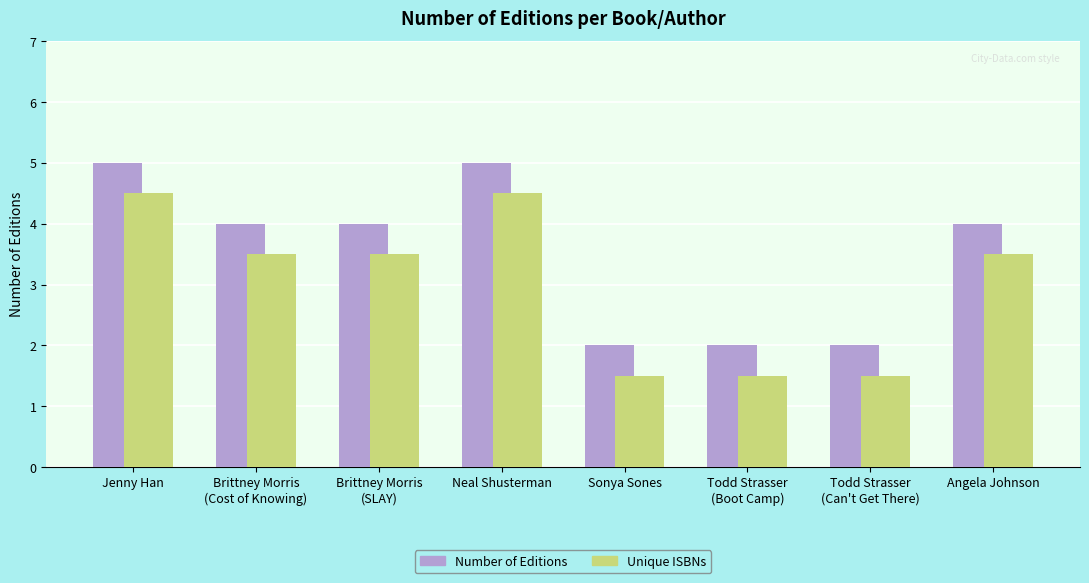

What position from the right is Neal Shusterman?

5